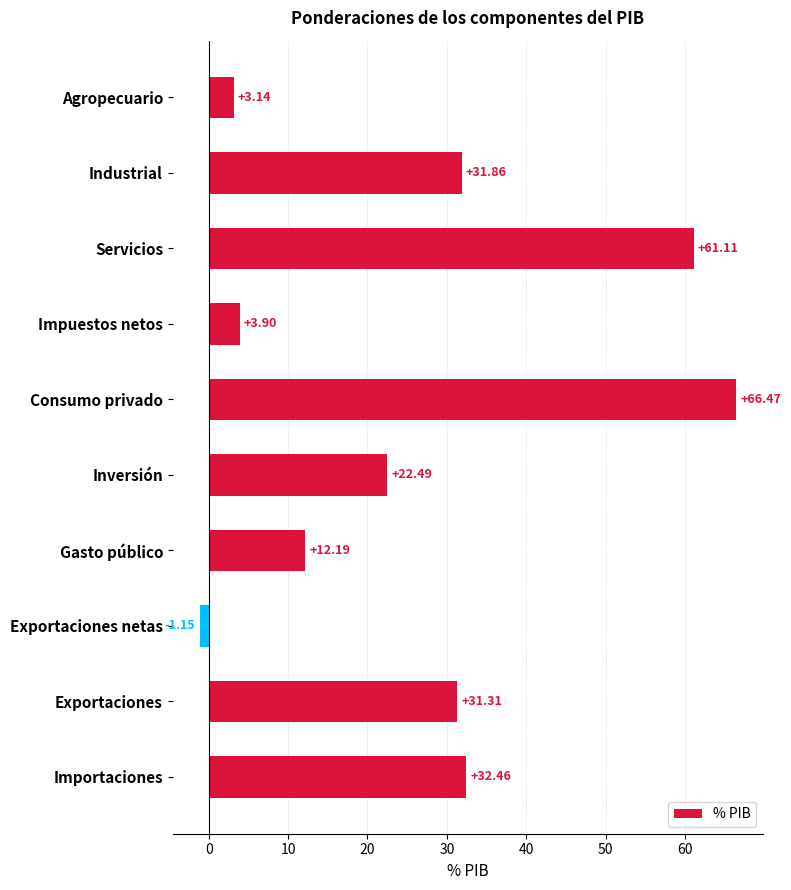

Which category has the highest value across all series?

Consumo privado